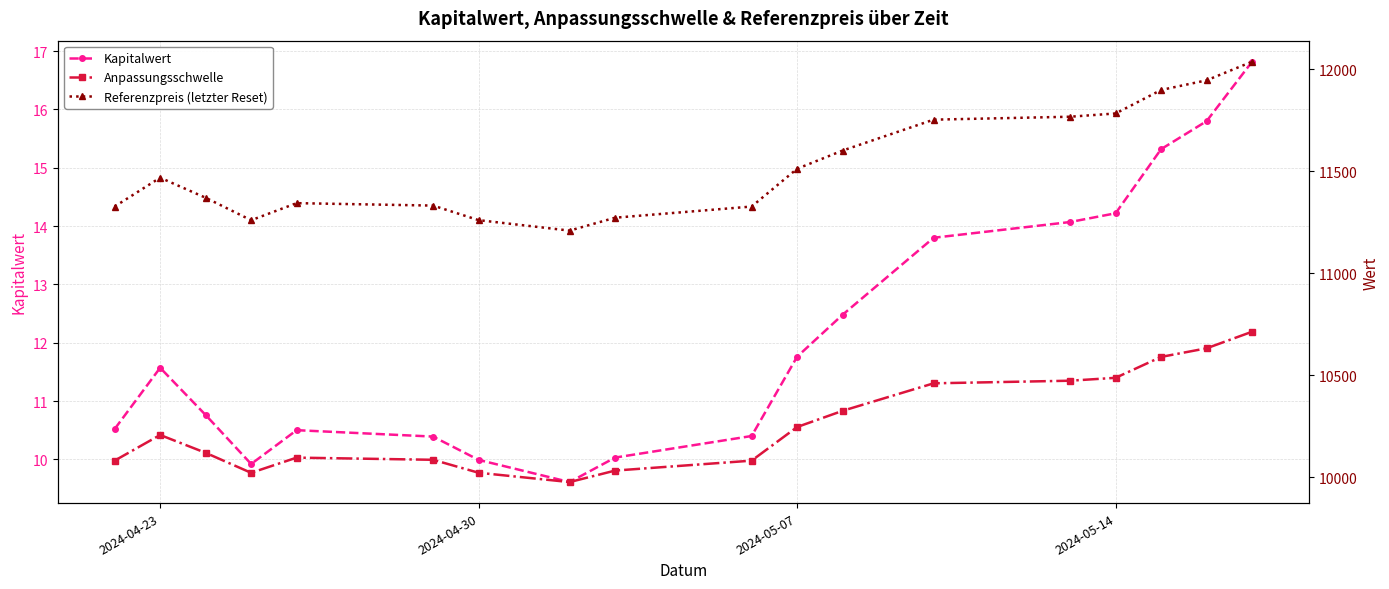

The Referenzpreis (letzter Reset) series shows 7693.2 at 17. True or false?

False